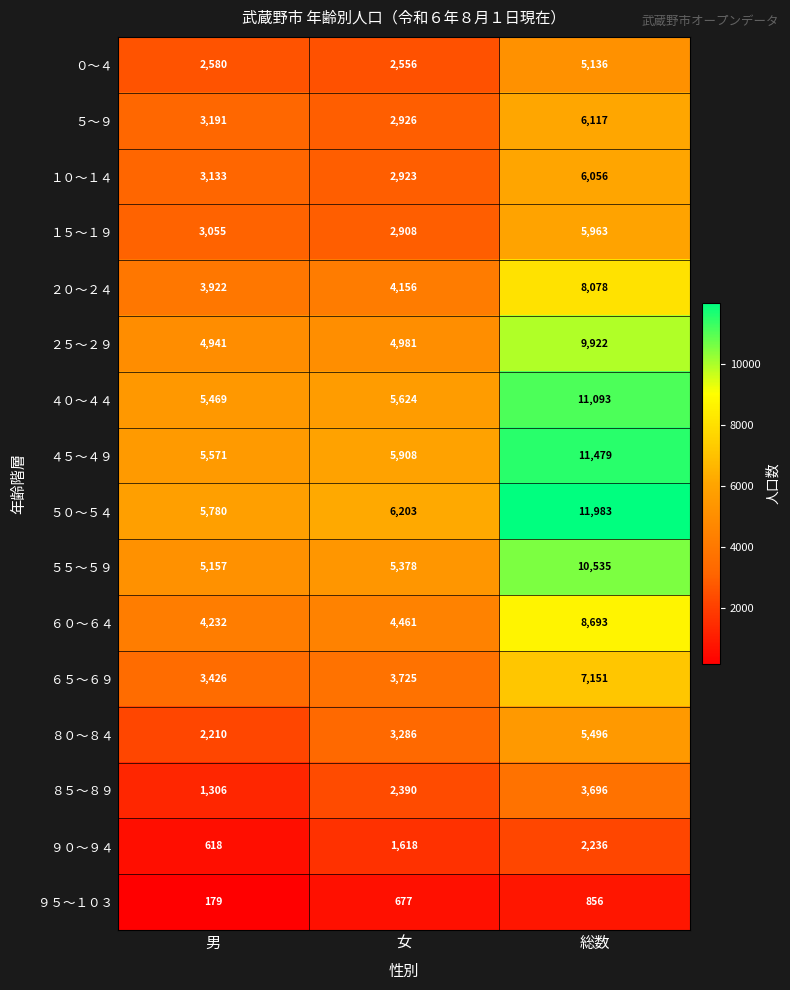

Where is ５５～５９ nearest to the value 7846?

女